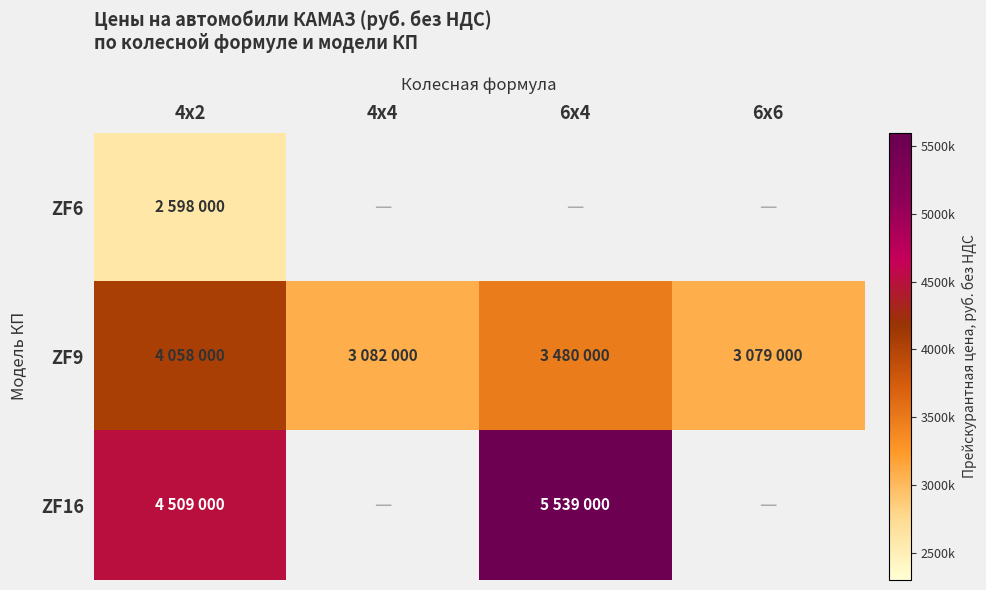

Which series has the widest spread of values?

ZF16